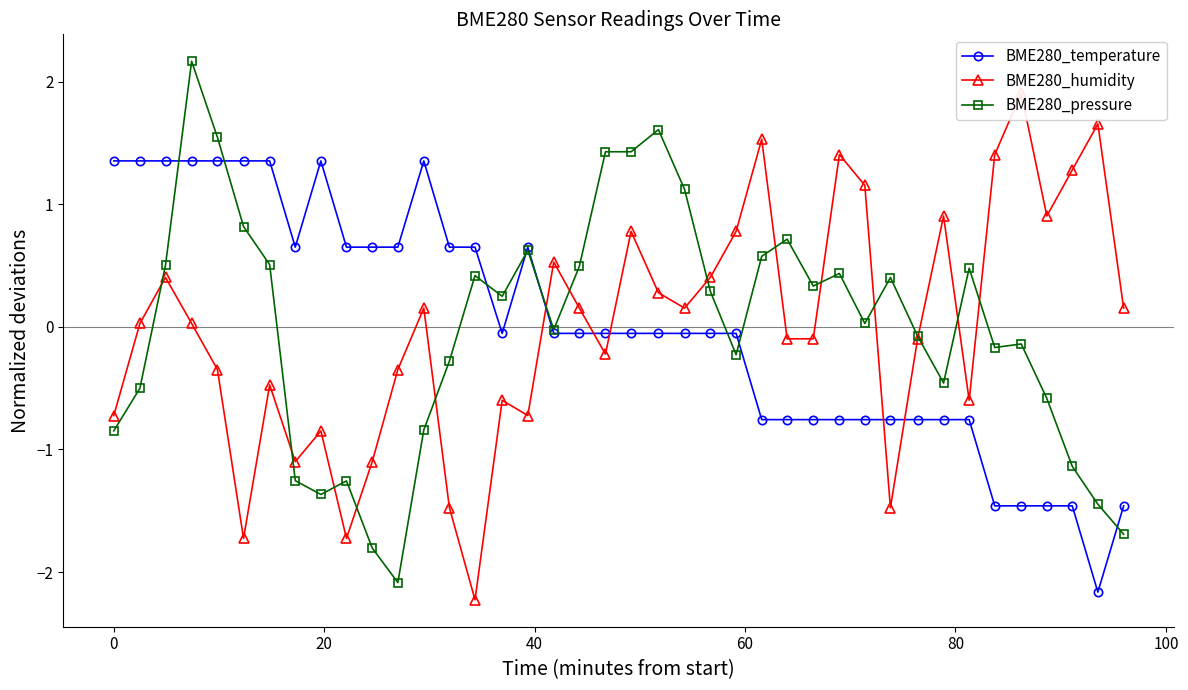

True or false: BME280_temperature has more than 2 interior local peaks.

True